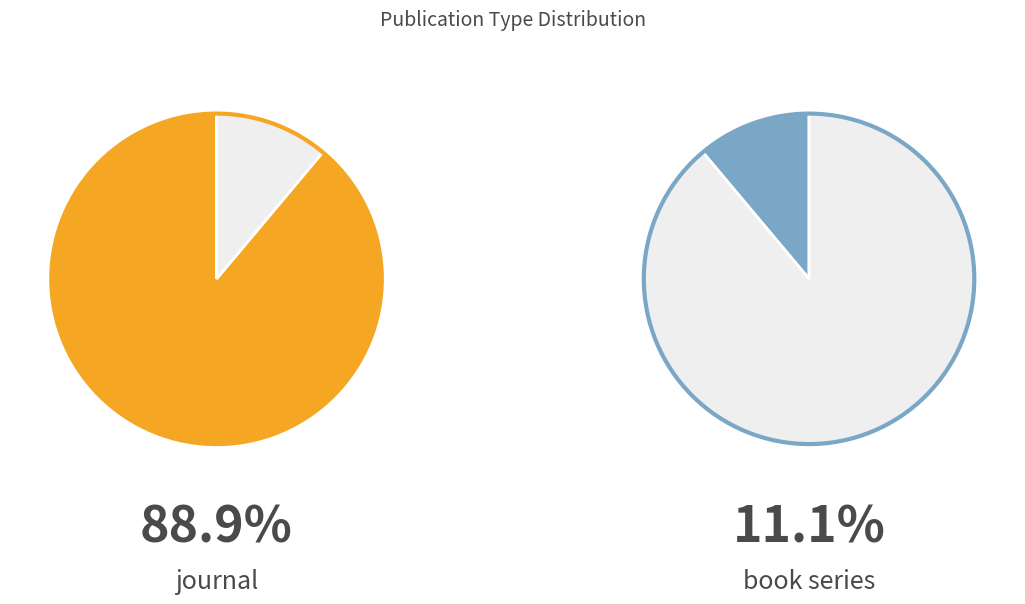

What is the majority slice?

journal